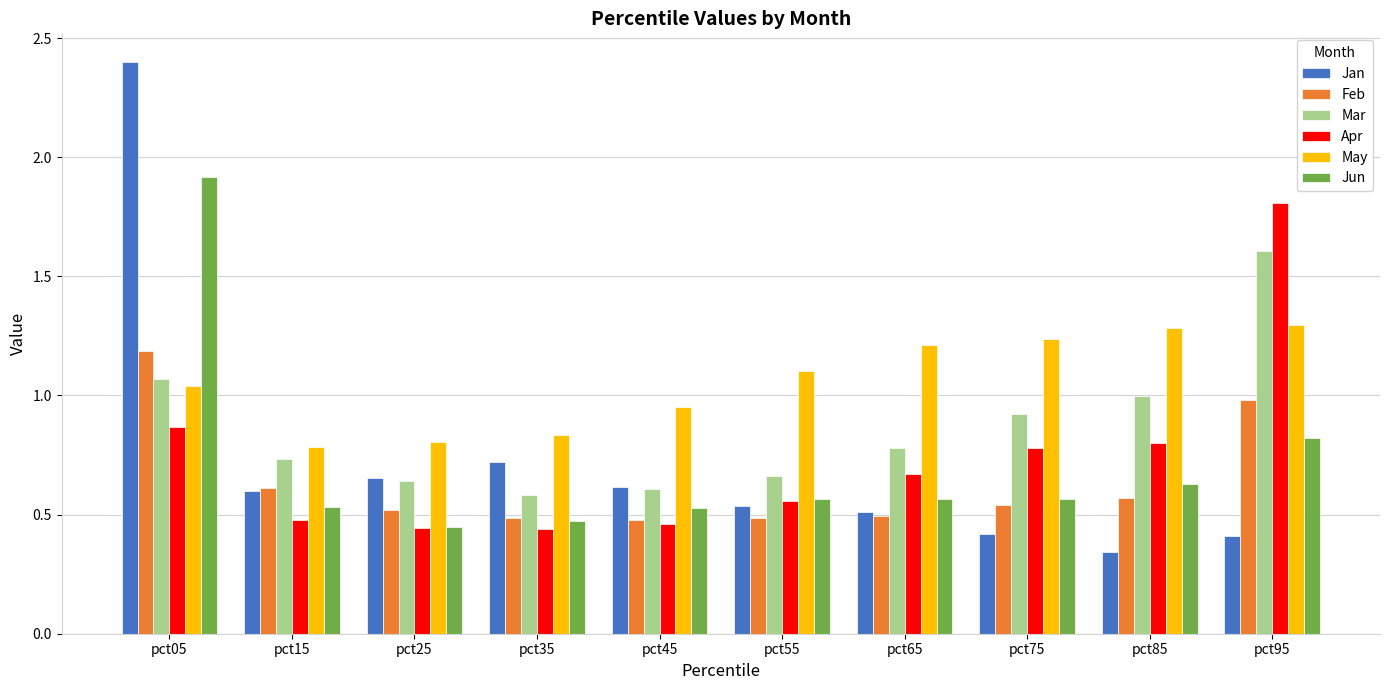

The Jan series shows 0.6 at pct15. True or false?

True